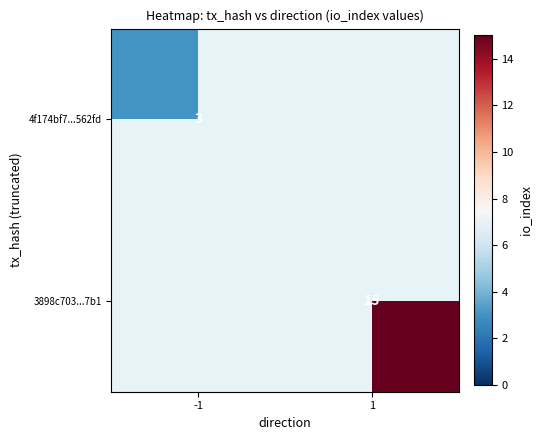

The 4f174bf7...562fd series shows 2 at -1. True or false?

False